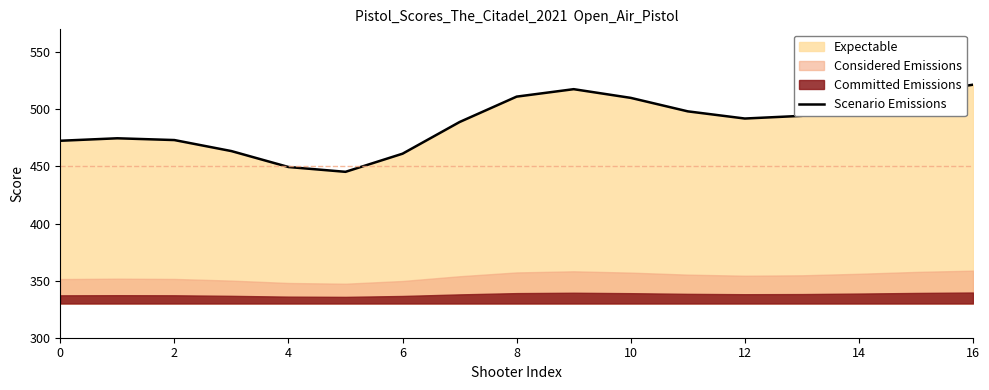

Is it true that Scenario Emissions equals 315.1 at 10?

False